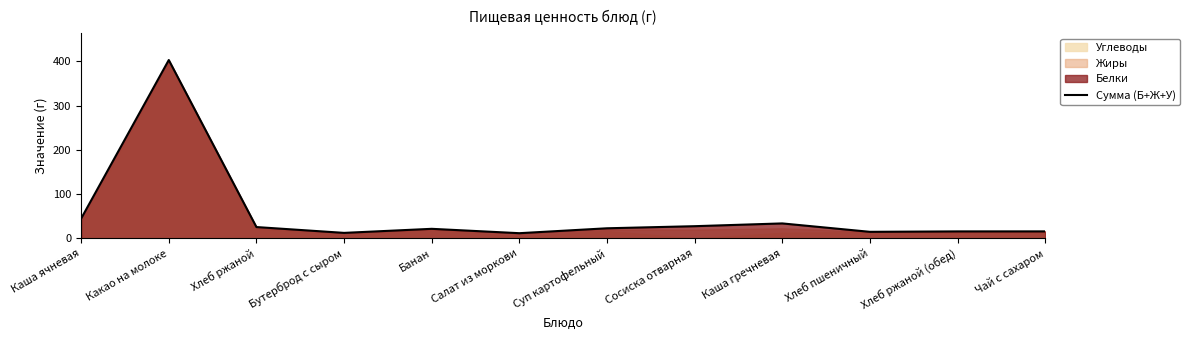

What is the change in value from Салат из моркови to Суп картофельный?

+11.1